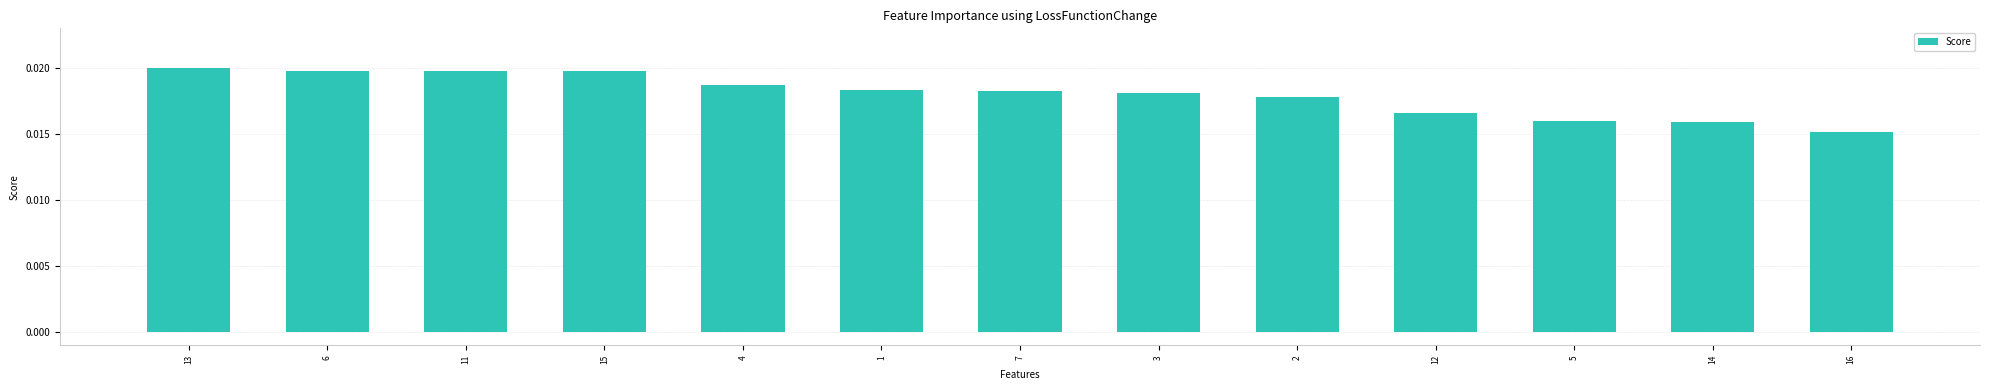

Which has a higher value, 13 or 4?

13